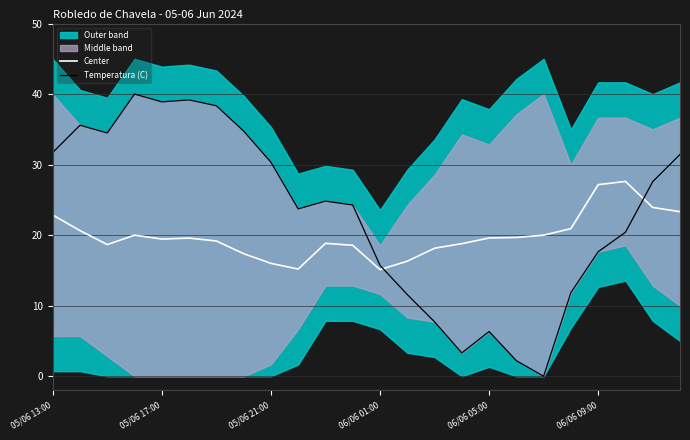

What is the spread (max minus min) of values at 14?

10.4